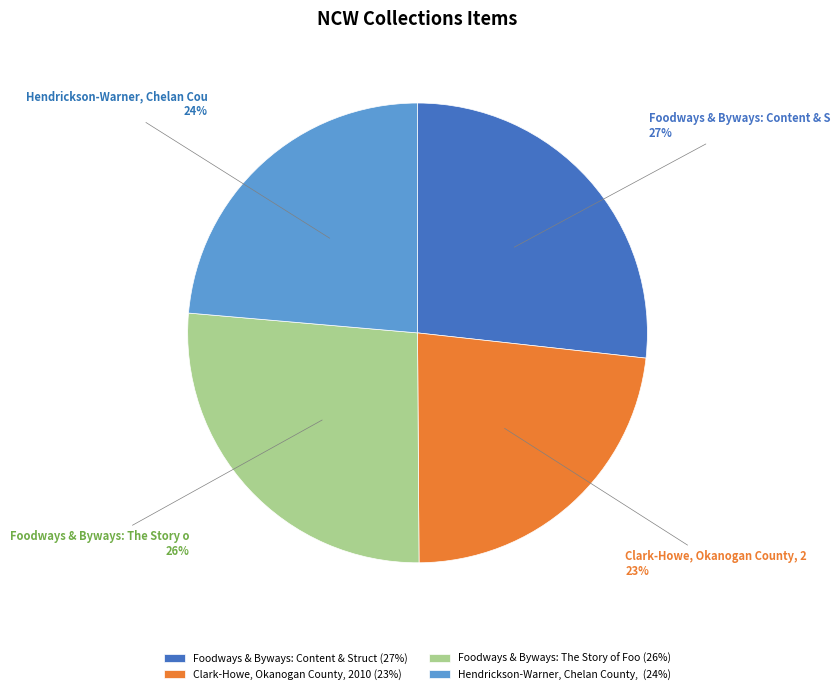

Is the sum of Hendrickson-Warner, Chelan County, (24%) and Clark-Howe, Okanogan County, 2010 (23%) greater than half?

No